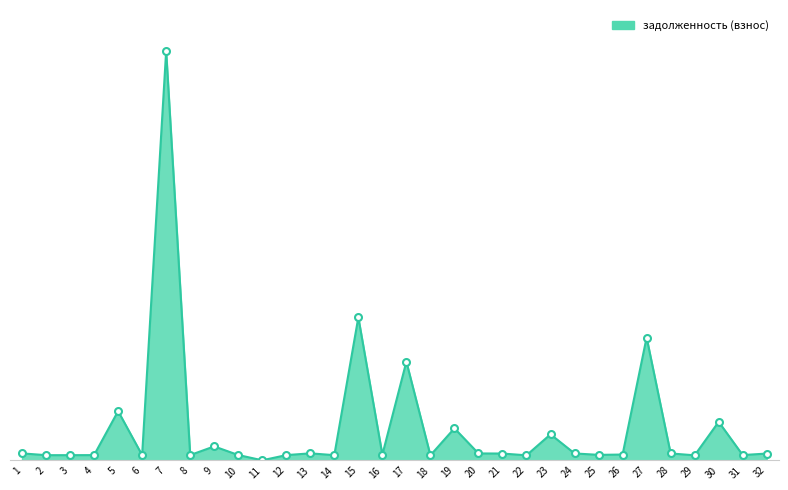

Does the chart have visible grid lines?

No